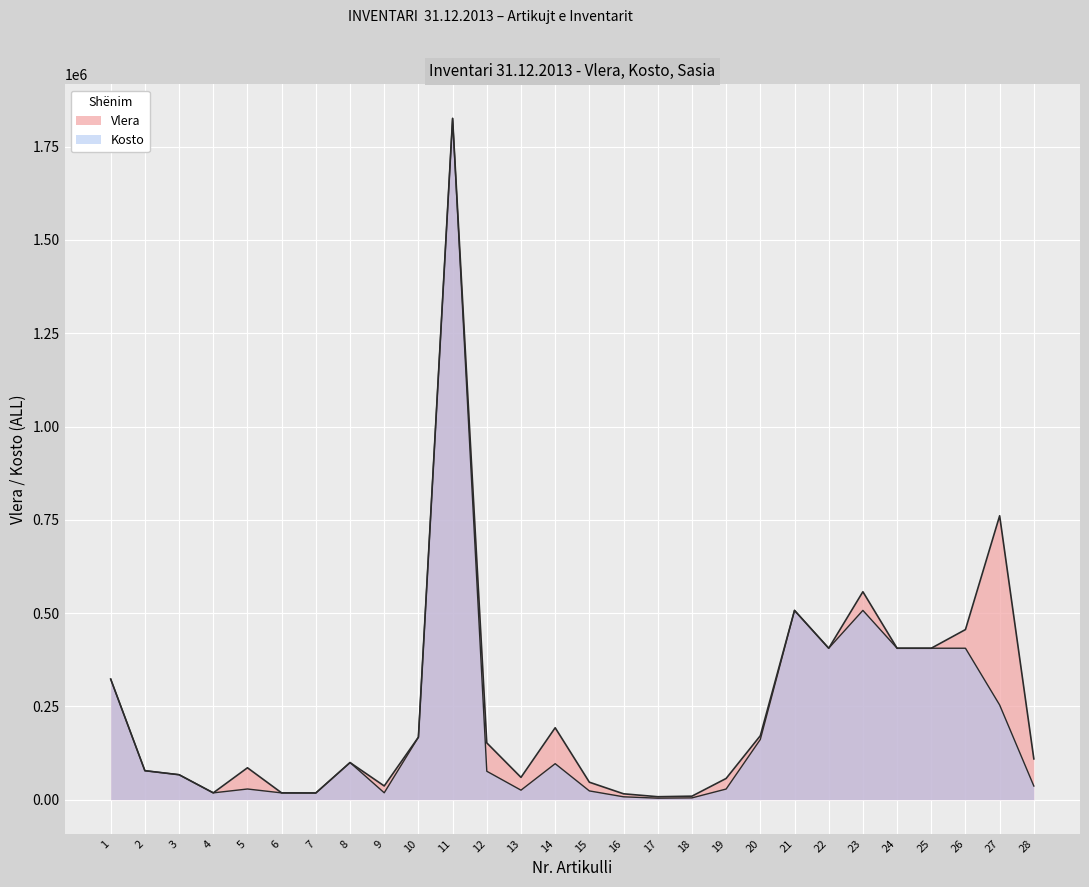

What is the sum of all Vlera values?

7053932.1